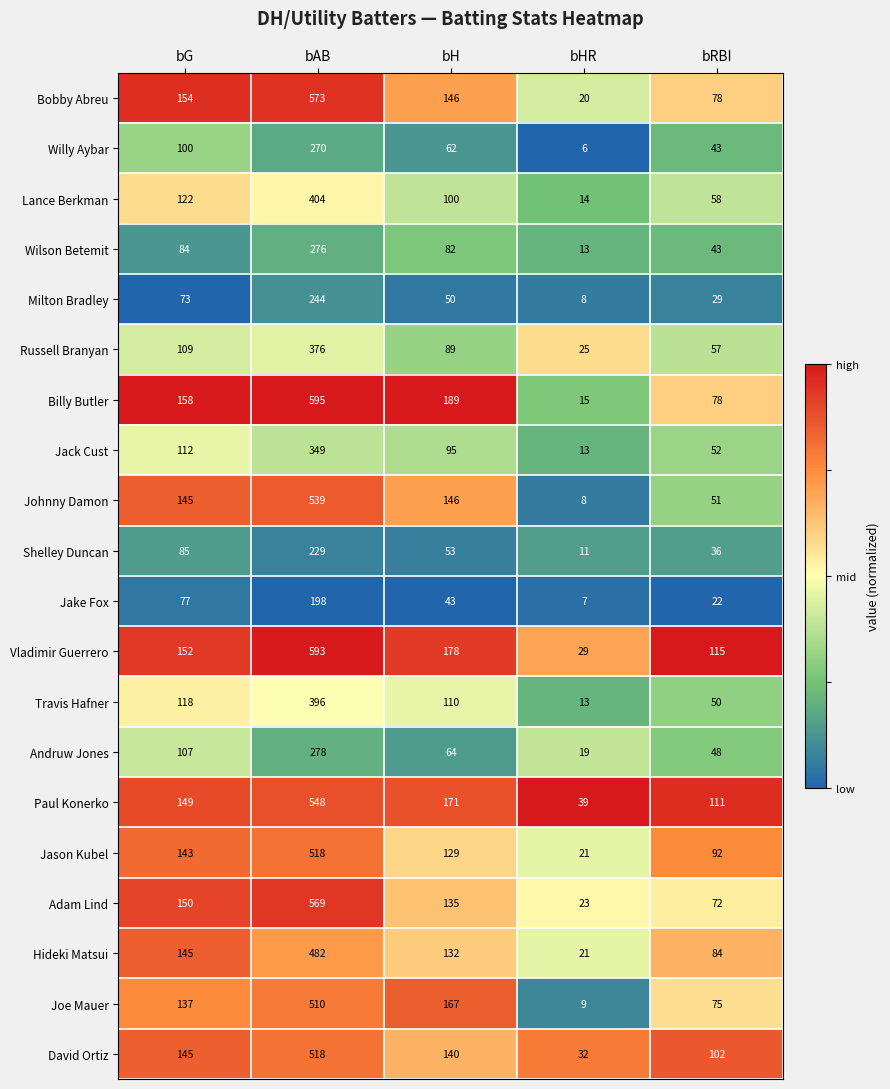

Rank the categories by Hideki Matsui value from lowest to highest.

bHR, bRBI, bH, bG, bAB